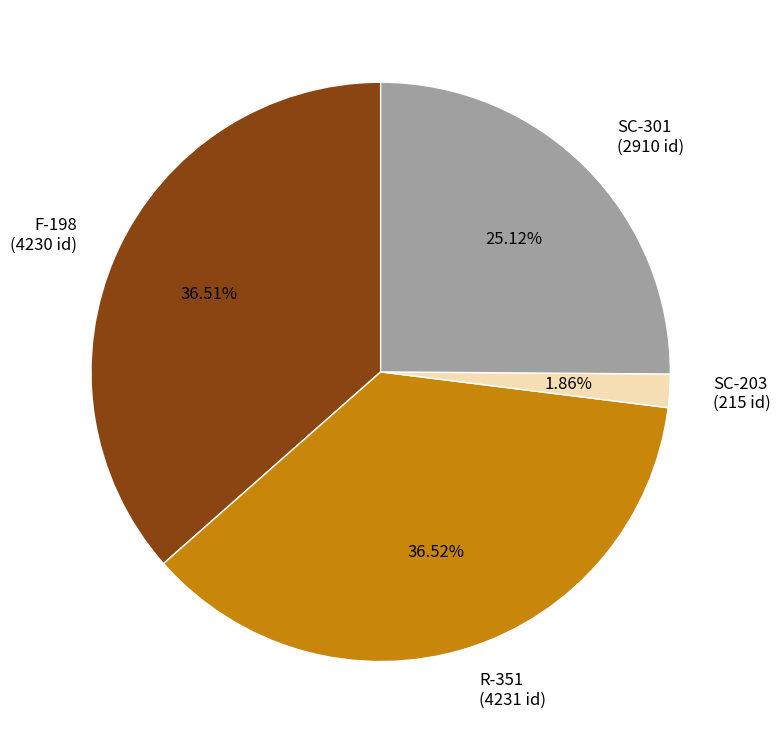

How many segments does this pie chart have?

4